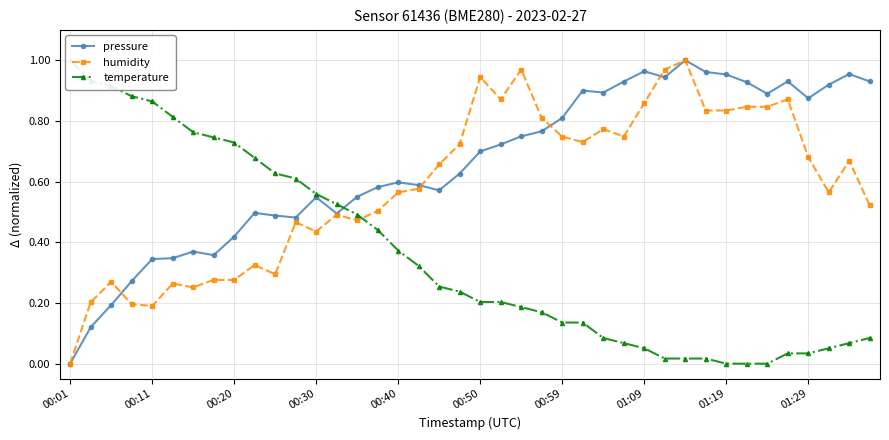

True or false: temperature and pressure cross at least once.

True